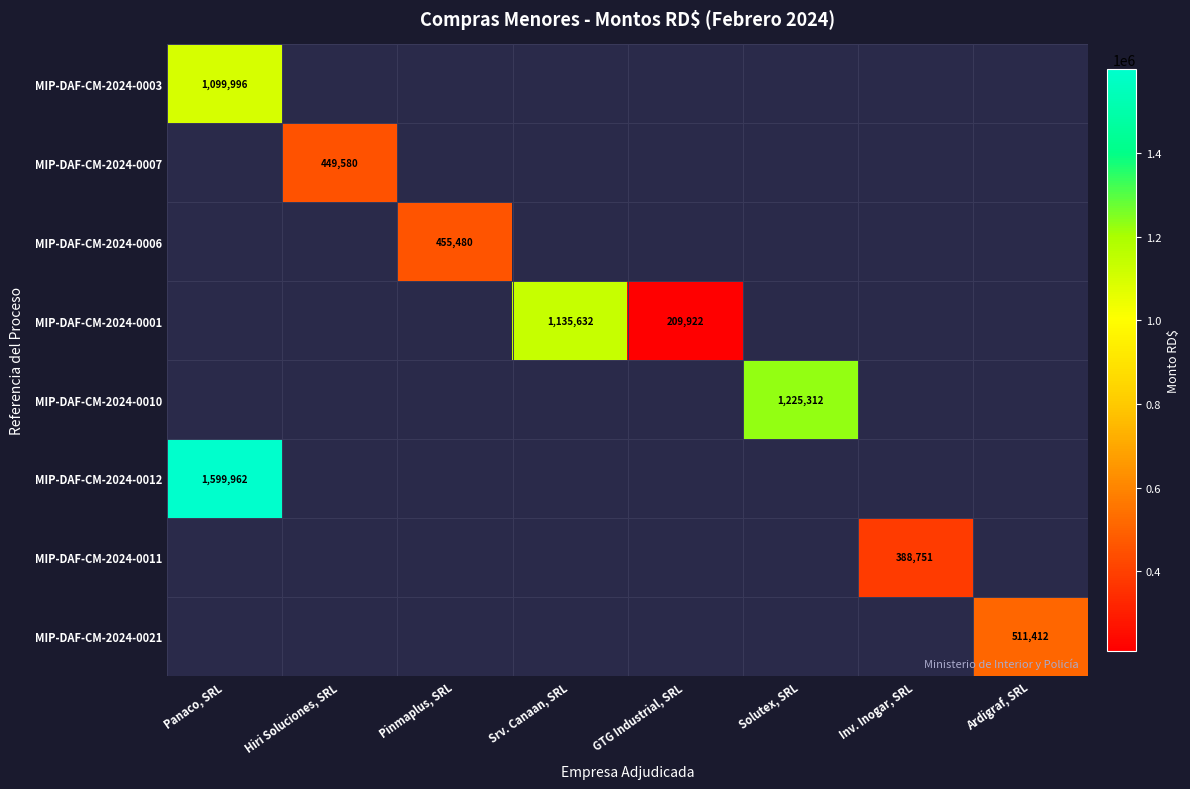

The MIP-DAF-CM-2024-0003 series shows 1847248 at Panaco, SRL. True or false?

False